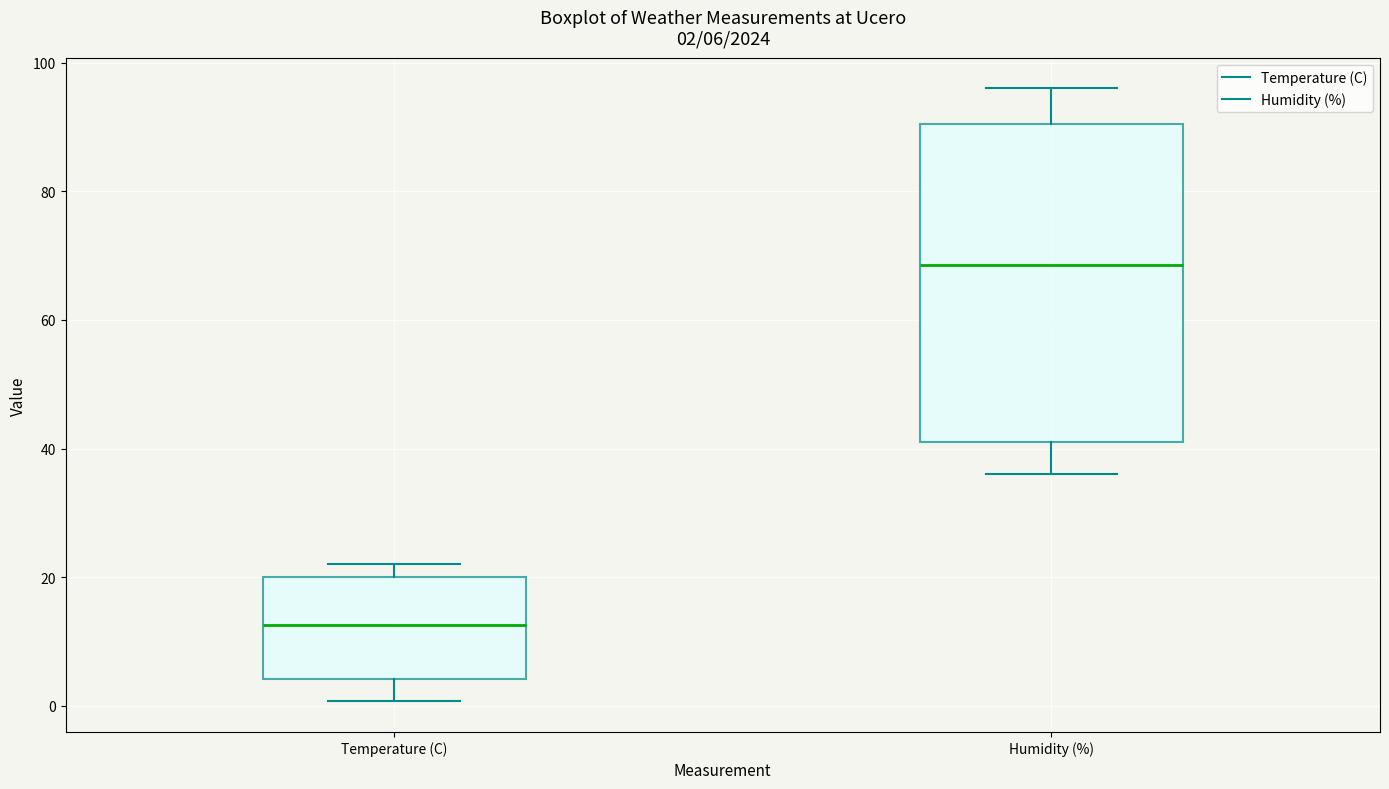

Which box is the tallest, from its lower edge to its upper edge?

Humidity (%)